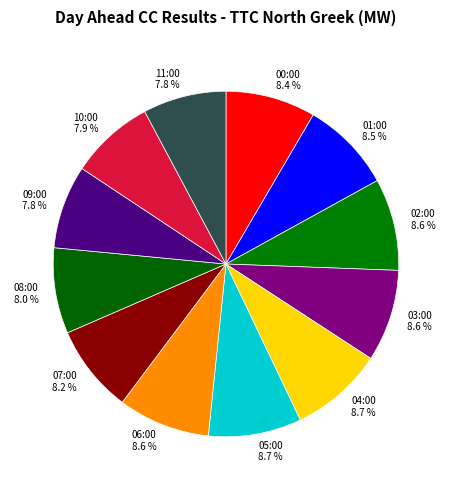

What is the ratio of the value at 03:00 to the value at 02:00?

1.0